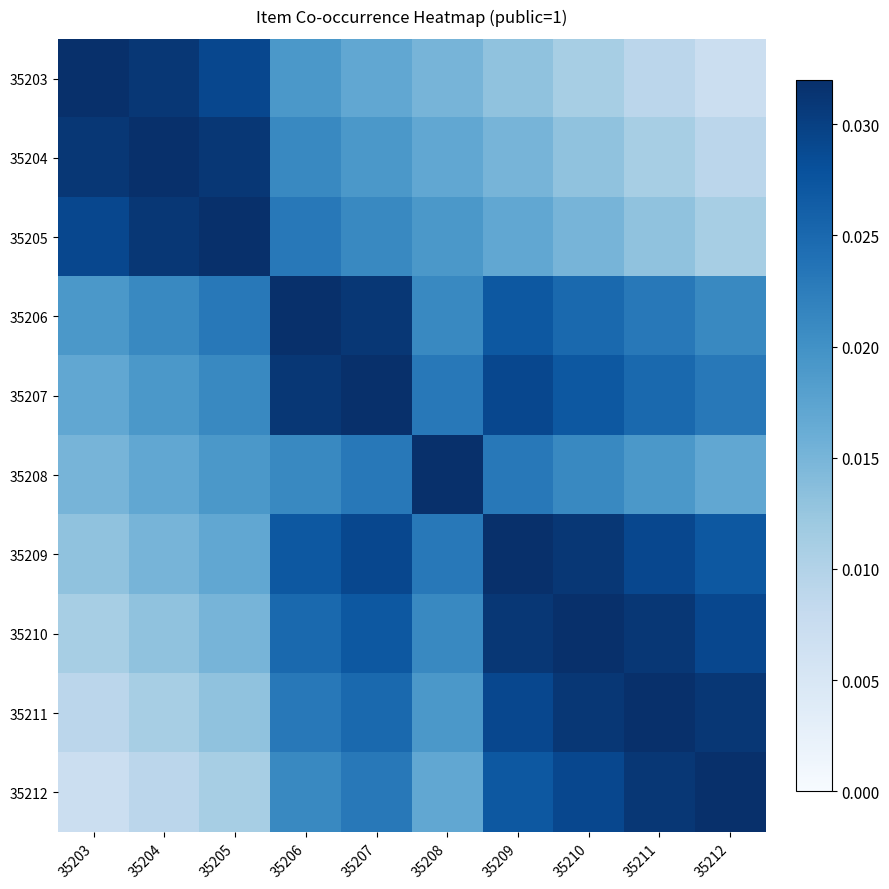

Count the number of categories in the chart.

10